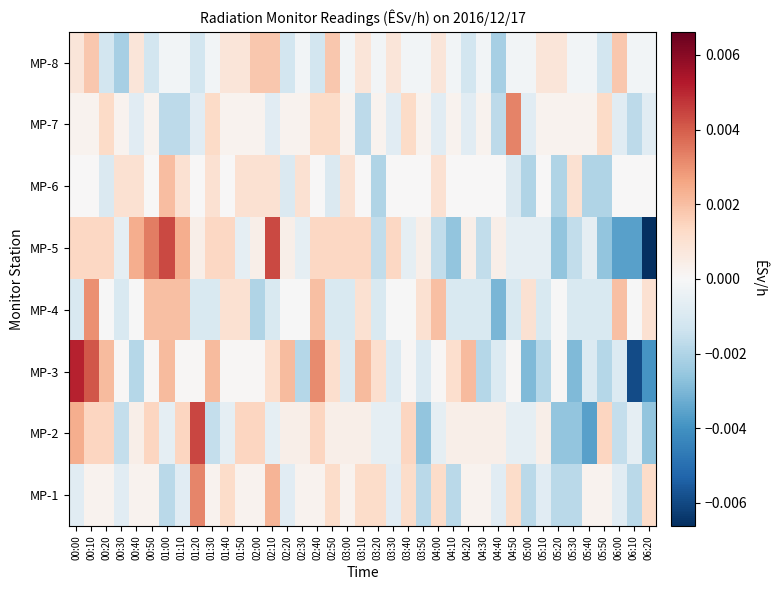

Reading right to left, list all the values displayed in this chart.

MP-1: 06:20=0.0	06:10=-0.0	06:00=-0.0	05:50=0.0	05:40=0.0	05:30=-0.0	05:20=-0.0	05:10=-0.0	05:00=-0.0	04:50=0.0	04:40=-0.0	04:30=0.0	04:20=0.0	04:10=-0.0	04:00=0.0	03:50=-0.0	03:40=0.0	03:30=-0.0	03:20=0.0	03:10=0.0	03:00=0.0	02:50=0.0	02:40=0.0	02:30=0.0	02:20=-0.0	02:10=0.0	02:00=0.0	01:50=0.0	01:40=0.0	01:30=0.0	01:20=0.0	01:10=-0.0	01:00=-0.0	00:50=0.0	00:40=0.0	00:30=-0.0	00:20=0.0	00:10=0.0	00:00=-0.0
MP-2: 06:20=-0.0	06:10=-0.0	06:00=-0.0	05:50=0.0	05:40=-0.0	05:30=-0.0	05:20=-0.0	05:10=0.0	05:00=-0.0	04:50=-0.0	04:40=0.0	04:30=0.0	04:20=0.0	04:10=0.0	04:00=-0.0	03:50=-0.0	03:40=0.0	03:30=-0.0	03:20=-0.0	03:10=0.0	03:00=0.0	02:50=0.0	02:40=0.0	02:30=0.0	02:20=0.0	02:10=-0.0	02:00=0.0	01:50=0.0	01:40=-0.0	01:30=-0.0	01:20=0.0	01:10=0.0	01:00=-0.0	00:50=0.0	00:40=0.0	00:30=-0.0	00:20=0.0	00:10=0.0	00:00=0.0
MP-3: 06:20=-0.0	06:10=-0.0	06:00=-0.0	05:50=-0.0	05:40=-0.0	05:30=-0.0	05:20=0.0	05:10=-0.0	05:00=-0.0	04:50=0.0	04:40=-0.0	04:30=-0.0	04:20=0.0	04:10=0.0	04:00=0.0	03:50=-0.0	03:40=0.0	03:30=-0.0	03:20=0.0	03:10=0.0	03:00=-0.0	02:50=0.0	02:40=0.0	02:30=-0.0	02:20=0.0	02:10=0.0	02:00=0.0	01:50=0.0	01:40=0.0	01:30=0.0	01:20=0.0	01:10=0.0	01:00=0.0	00:50=0.0	00:40=-0.0	00:30=0.0	00:20=0.0	00:10=0.0	00:00=0.0
MP-4: 06:20=0.0	06:10=-0.0	06:00=0.0	05:50=-0.0	05:40=-0.0	05:30=-0.0	05:20=-0.0	05:10=-0.0	05:00=0.0	04:50=-0.0	04:40=-0.0	04:30=-0.0	04:20=-0.0	04:10=-0.0	04:00=0.0	03:50=0.0	03:40=-0.0	03:30=-0.0	03:20=-0.0	03:10=0.0	03:00=-0.0	02:50=-0.0	02:40=0.0	02:30=-0.0	02:20=-0.0	02:10=-0.0	02:00=-0.0	01:50=0.0	01:40=0.0	01:30=-0.0	01:20=-0.0	01:10=0.0	01:00=0.0	00:50=0.0	00:40=-0.0	00:30=-0.0	00:20=-0.0	00:10=0.0	00:00=-0.0
MP-5: 06:20=-0.0	06:10=-0.0	06:00=-0.0	05:50=-0.0	05:40=-0.0	05:30=-0.0	05:20=-0.0	05:10=-0.0	05:00=-0.0	04:50=-0.0	04:40=0.0	04:30=-0.0	04:20=0.0	04:10=-0.0	04:00=-0.0	03:50=0.0	03:40=-0.0	03:30=0.0	03:20=-0.0	03:10=0.0	03:00=0.0	02:50=0.0	02:40=0.0	02:30=-0.0	02:20=0.0	02:10=0.0	02:00=0.0	01:50=-0.0	01:40=0.0	01:30=0.0	01:20=0.0	01:10=0.0	01:00=0.0	00:50=0.0	00:40=0.0	00:30=-0.0	00:20=0.0	00:10=0.0	00:00=0.0
MP-6: 06:20=0.0	06:10=0.0	06:00=0.0	05:50=-0.0	05:40=-0.0	05:30=0.0	05:20=-0.0	05:10=0.0	05:00=-0.0	04:50=-0.0	04:40=0.0	04:30=0.0	04:20=0.0	04:10=0.0	04:00=0.0	03:50=0.0	03:40=0.0	03:30=0.0	03:20=-0.0	03:10=0.0	03:00=0.0	02:50=-0.0	02:40=0.0	02:30=0.0	02:20=-0.0	02:10=0.0	02:00=0.0	01:50=0.0	01:40=0.0	01:30=0.0	01:20=0.0	01:10=0.0	01:00=0.0	00:50=0.0	00:40=0.0	00:30=0.0	00:20=-0.0	00:10=0.0	00:00=0.0
MP-7: 06:20=-0.0	06:10=-0.0	06:00=-0.0	05:50=0.0	05:40=0.0	05:30=0.0	05:20=0.0	05:10=0.0	05:00=-0.0	04:50=0.0	04:40=-0.0	04:30=0.0	04:20=-0.0	04:10=0.0	04:00=-0.0	03:50=0.0	03:40=0.0	03:30=-0.0	03:20=0.0	03:10=-0.0	03:00=0.0	02:50=0.0	02:40=0.0	02:30=0.0	02:20=0.0	02:10=-0.0	02:00=0.0	01:50=0.0	01:40=0.0	01:30=0.0	01:20=-0.0	01:10=-0.0	01:00=-0.0	00:50=0.0	00:40=-0.0	00:30=0.0	00:20=0.0	00:10=0.0	00:00=0.0
MP-8: 06:20=-0.0	06:10=-0.0	06:00=0.0	05:50=-0.0	05:40=-0.0	05:30=-0.0	05:20=0.0	05:10=0.0	05:00=-0.0	04:50=-0.0	04:40=-0.0	04:30=-0.0	04:20=-0.0	04:10=-0.0	04:00=0.0	03:50=-0.0	03:40=-0.0	03:30=0.0	03:20=-0.0	03:10=0.0	03:00=-0.0	02:50=0.0	02:40=-0.0	02:30=-0.0	02:20=-0.0	02:10=0.0	02:00=0.0	01:50=0.0	01:40=0.0	01:30=-0.0	01:20=-0.0	01:10=-0.0	01:00=-0.0	00:50=-0.0	00:40=0.0	00:30=-0.0	00:20=-0.0	00:10=0.0	00:00=0.0